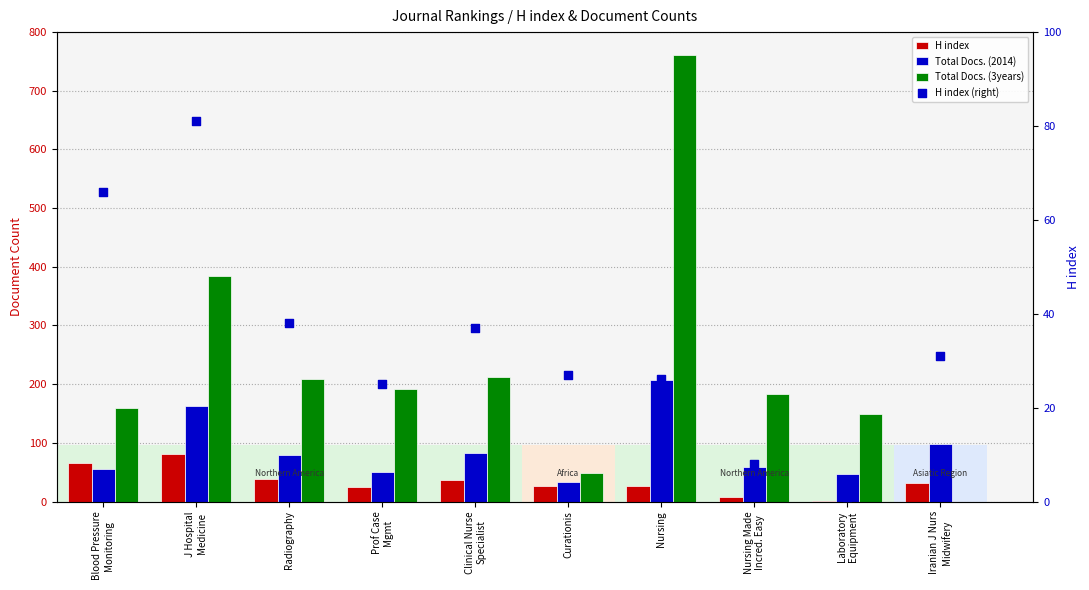

What are all the series names shown in the legend?

H index, Total Docs. (2014), Total Docs. (3years), H index (right)